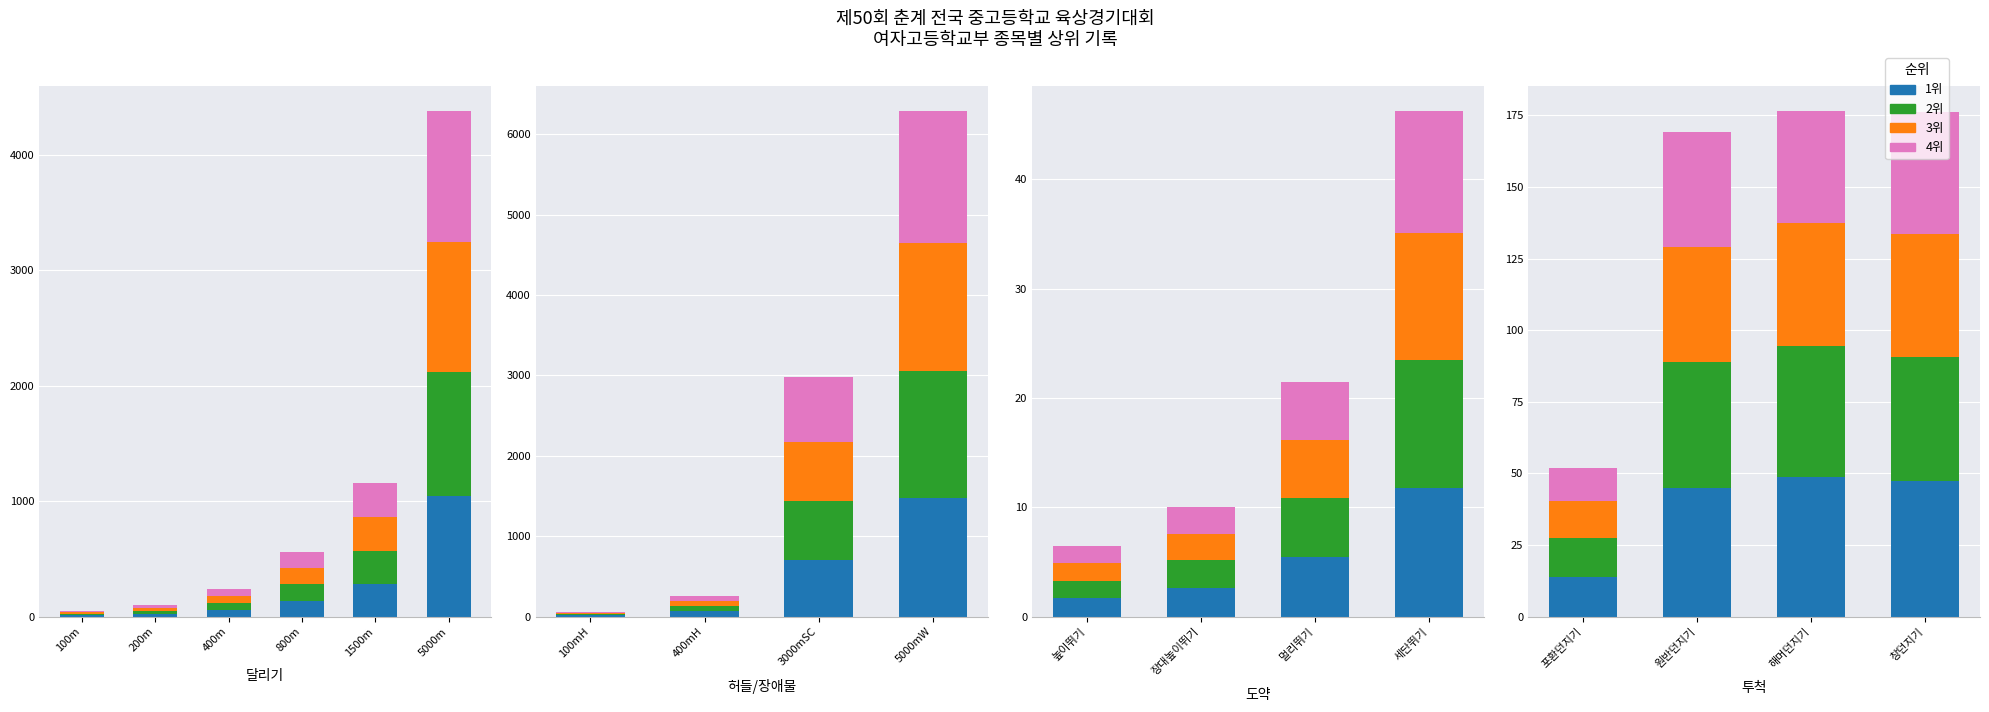

What is the spread (max minus min) of values at 창던지기?

4.7